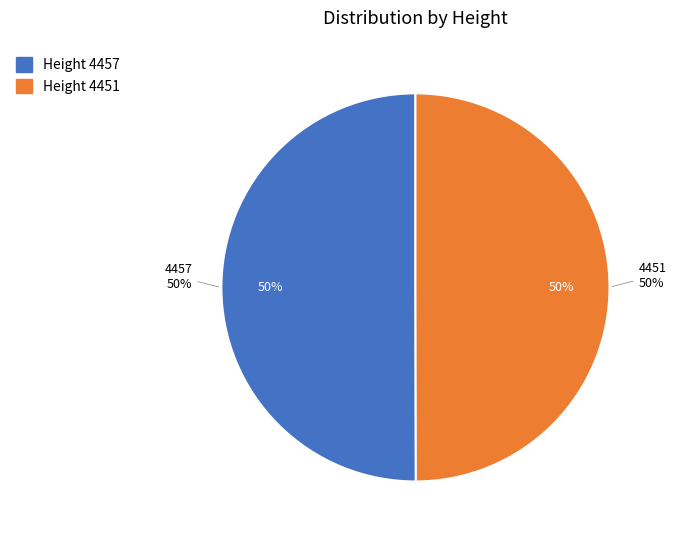

To the nearest percent, what percentage of the pie is 4451?

50%